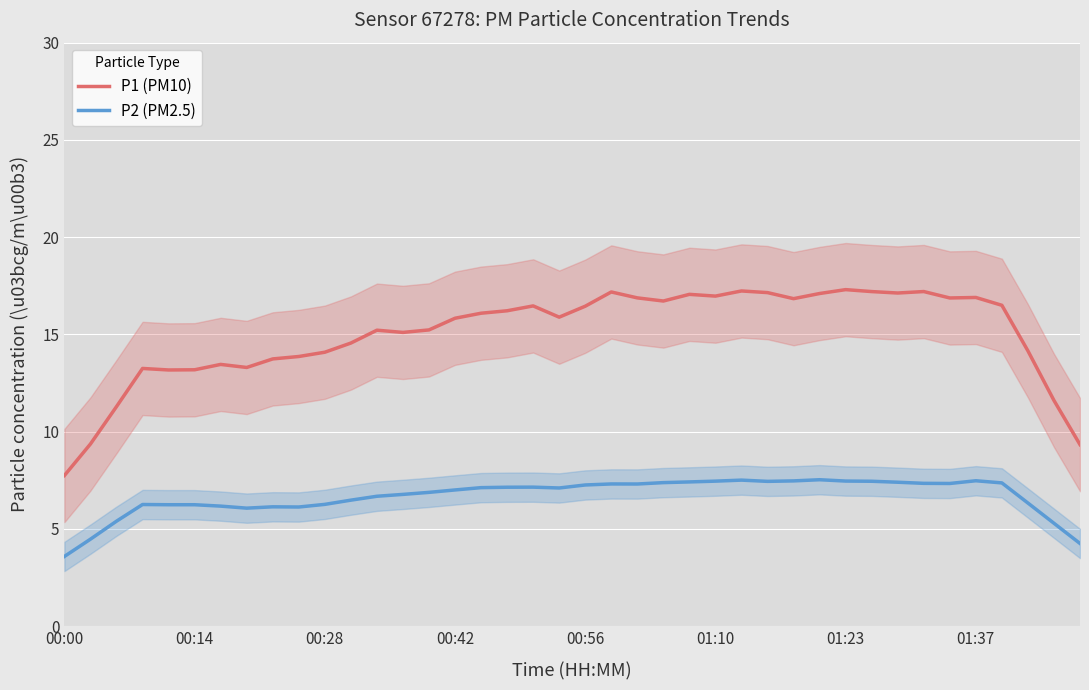

List the series in order of their peak value, lowest first.

P2 (PM2.5), P1 (PM10)